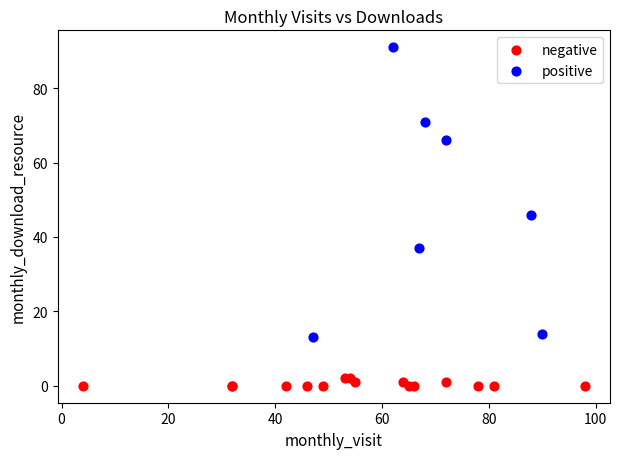

What are all the series names shown in the legend?

negative, positive